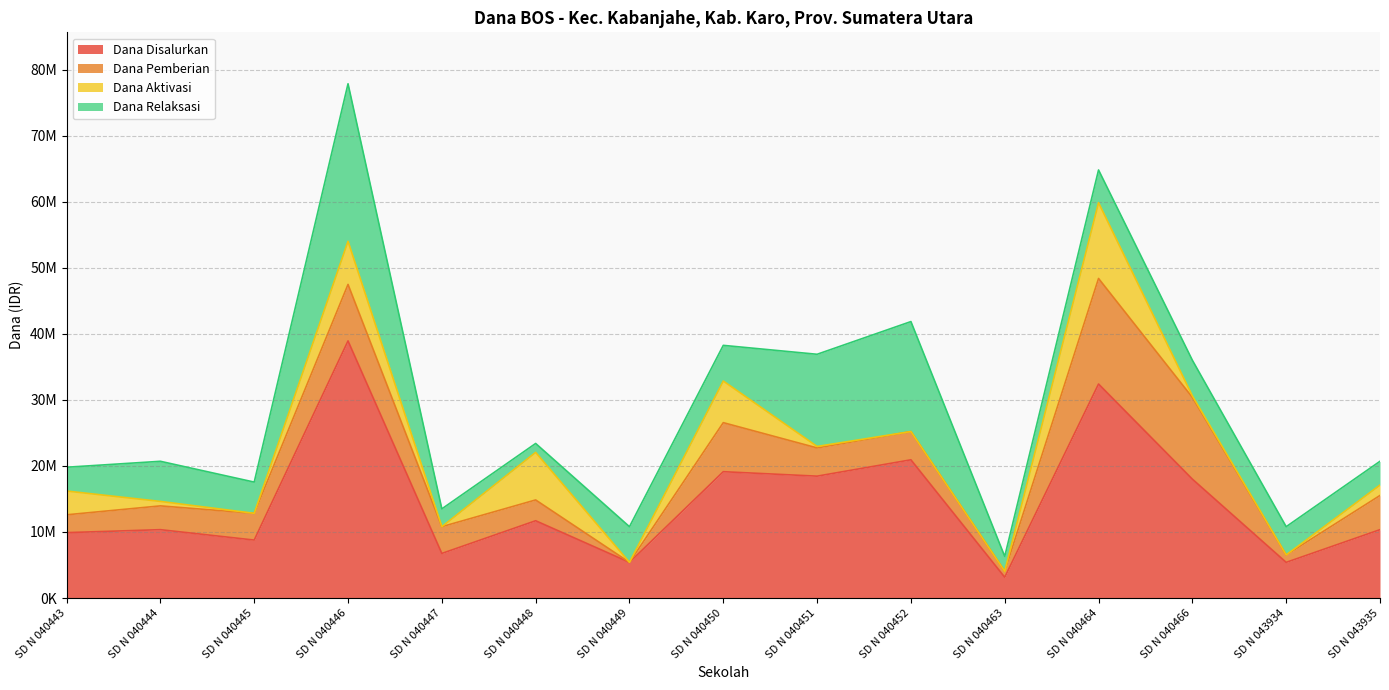

Between SD N 040448 and SD N 040449, which series saw the biggest shift?

Dana Aktivasi